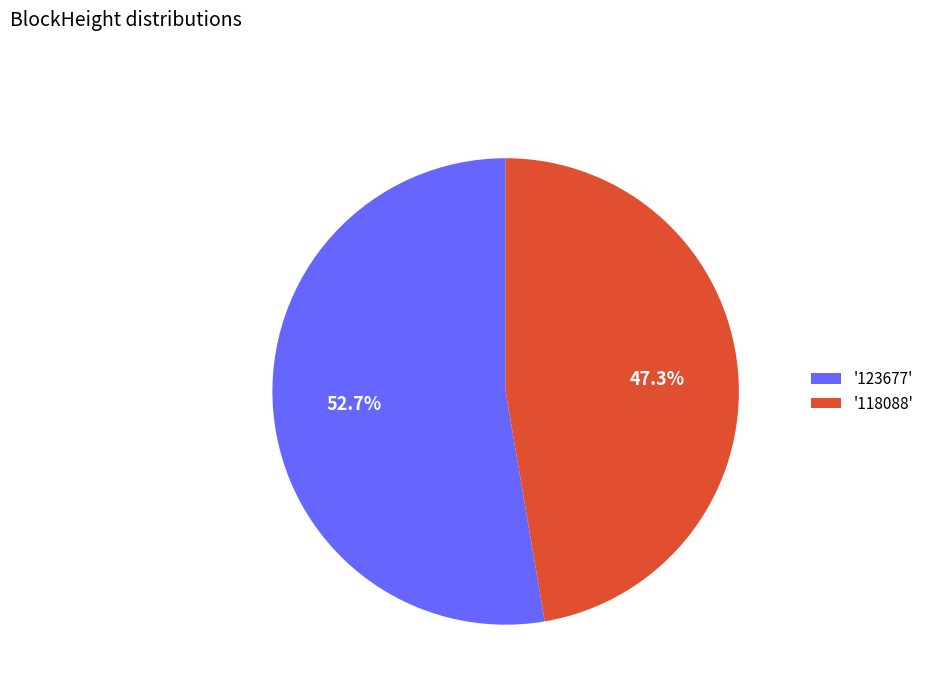

Rank the categories by value from highest to lowest.

'123677', '118088'